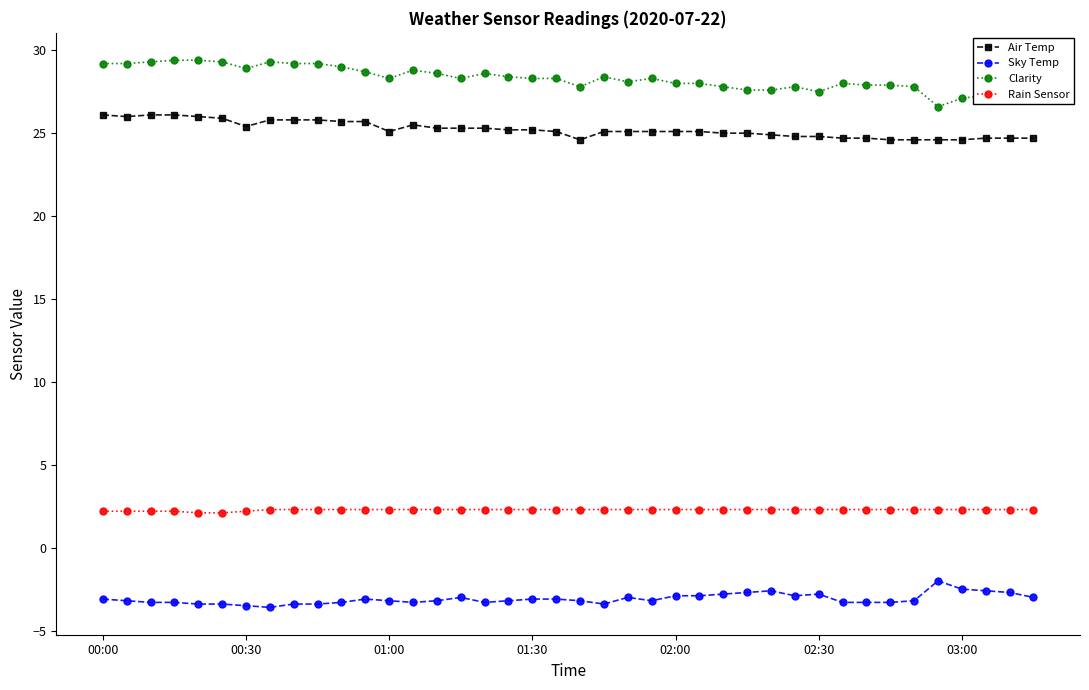

True or false: Sky Temp and Rain Sensor intersect in this chart.

False